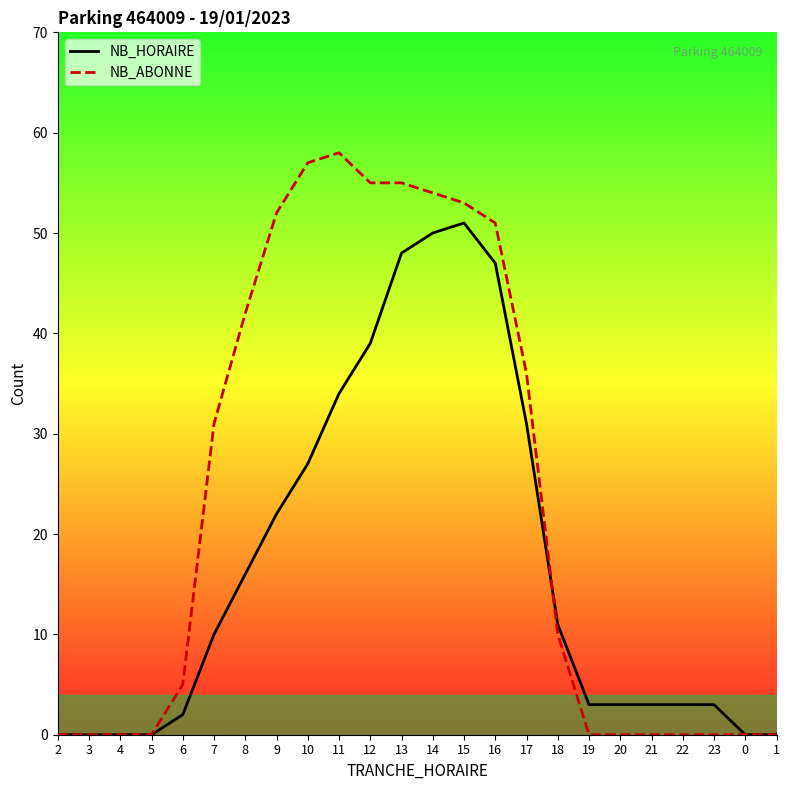

List the series in order of their peak value, lowest first.

NB_HORAIRE, NB_ABONNE